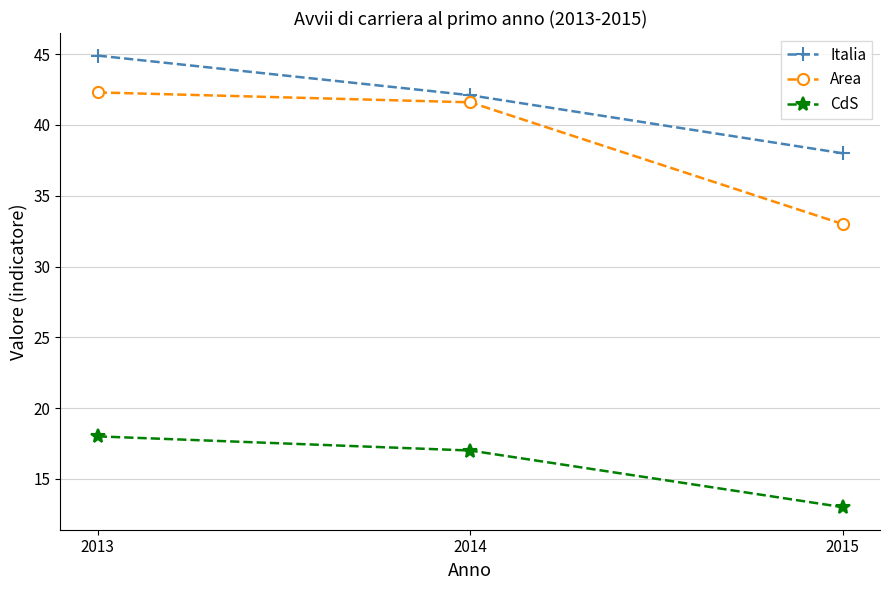

At 2015, list the series in order from smallest to largest.

CdS, Area, Italia